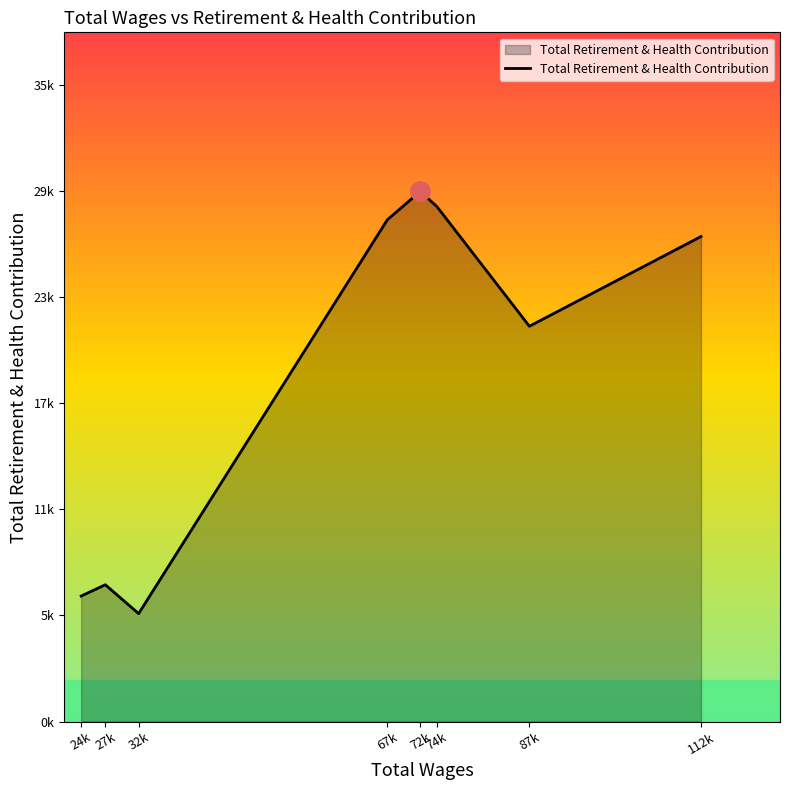

Reading right to left, list all the values displayed in this chart.

26705	21765	28346	29191	27633	5943	7531	6908